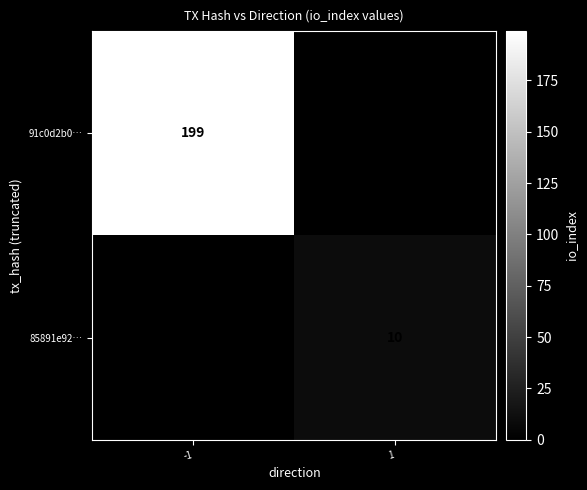

The 91c0d2b0… series shows 101 at -1. True or false?

False